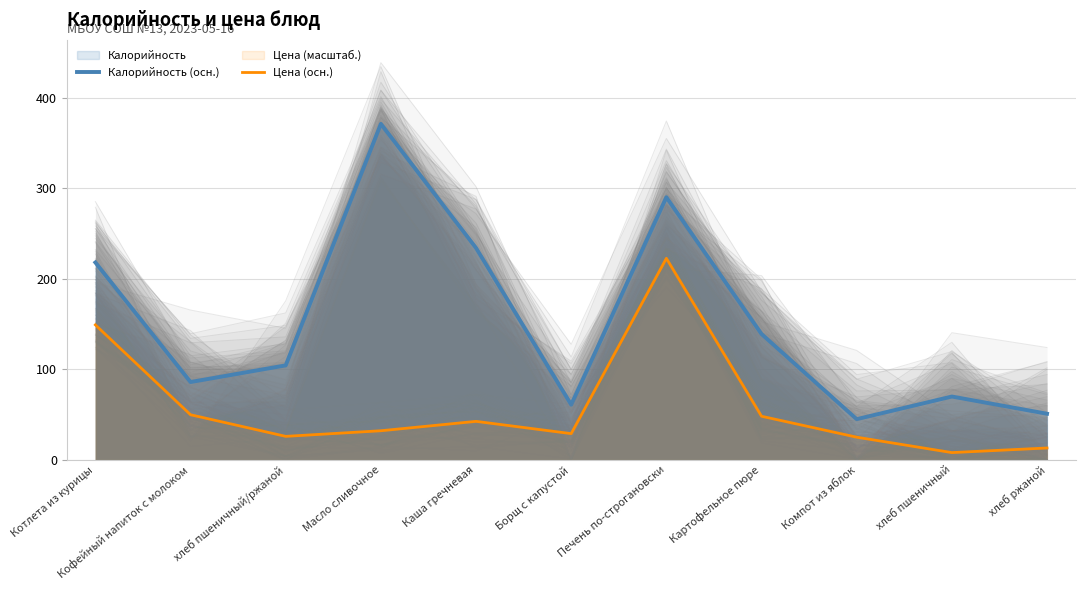

Read the Цена (осн.) value at Картофельное пюре.

48.2